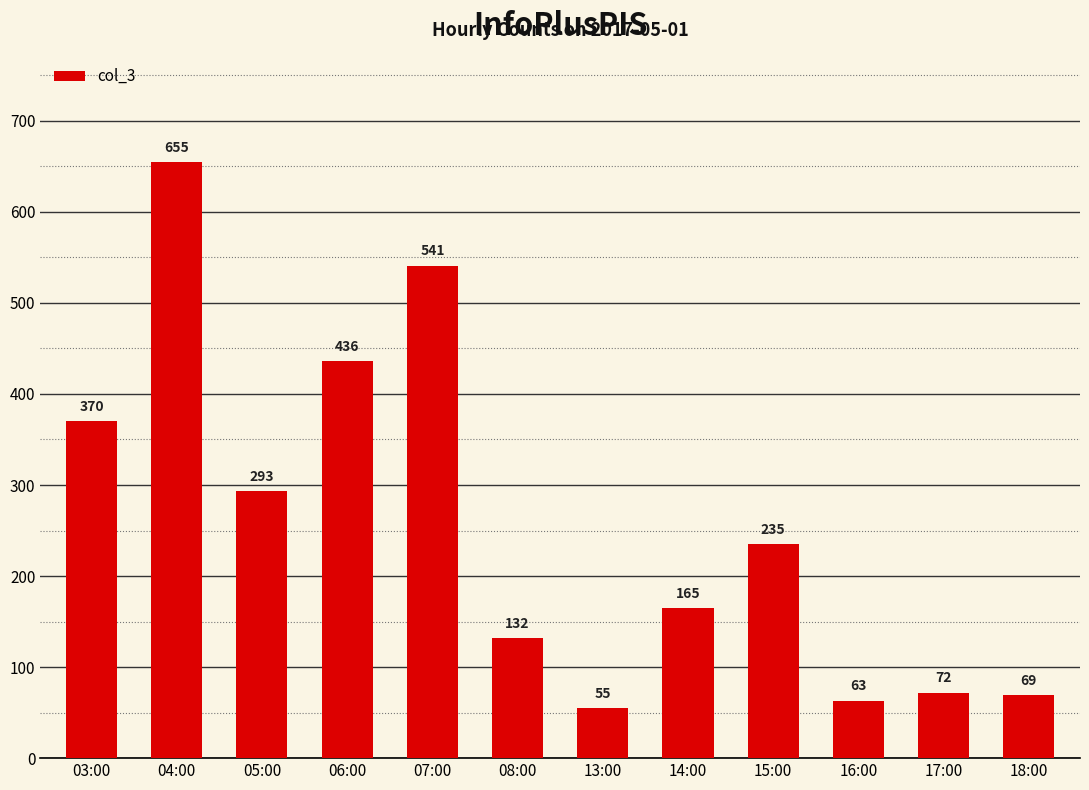

The value at 07:00 is 541. True or false?

True